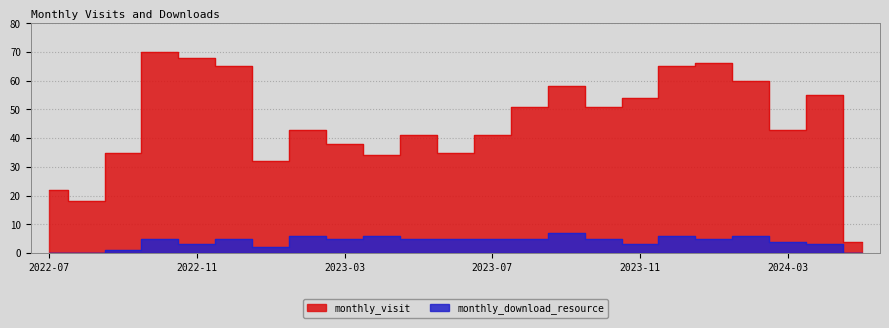

Reading left to right, list all the values displayed in this chart.

monthly_visit: 22	18	35	70	68	65	32	43	38	34	41	35	41	51	58	51	54	65	66	60	43	55	4
monthly_download_resource: 0	0	1	5	3	5	2	6	5	6	5	5	5	5	7	5	3	6	5	6	4	3	0